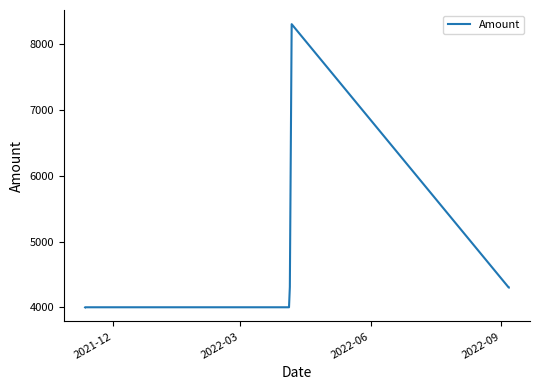

What is the maximum value shown in the chart?

8309.6